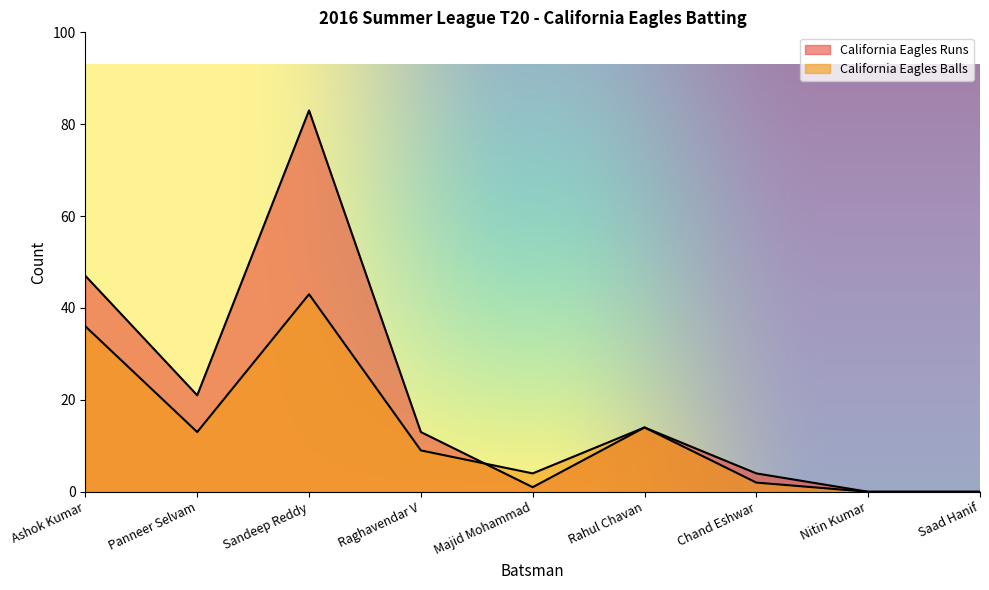

After their last crossing, which series has the higher values: California Eagles Runs or California Eagles Balls?

California Eagles Balls